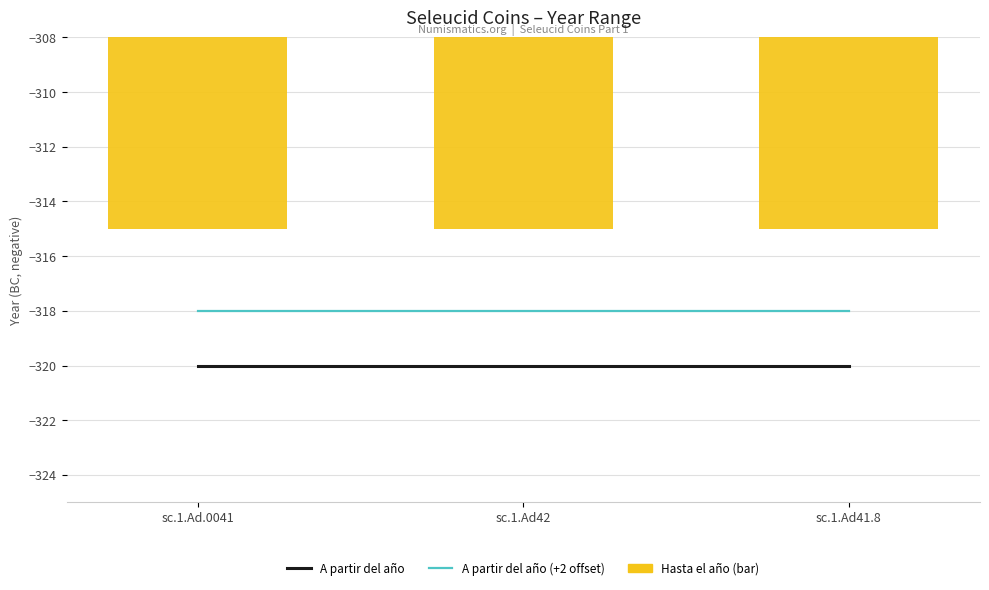

At which category is the sum across all series the highest?

sc.1.Ad.0041